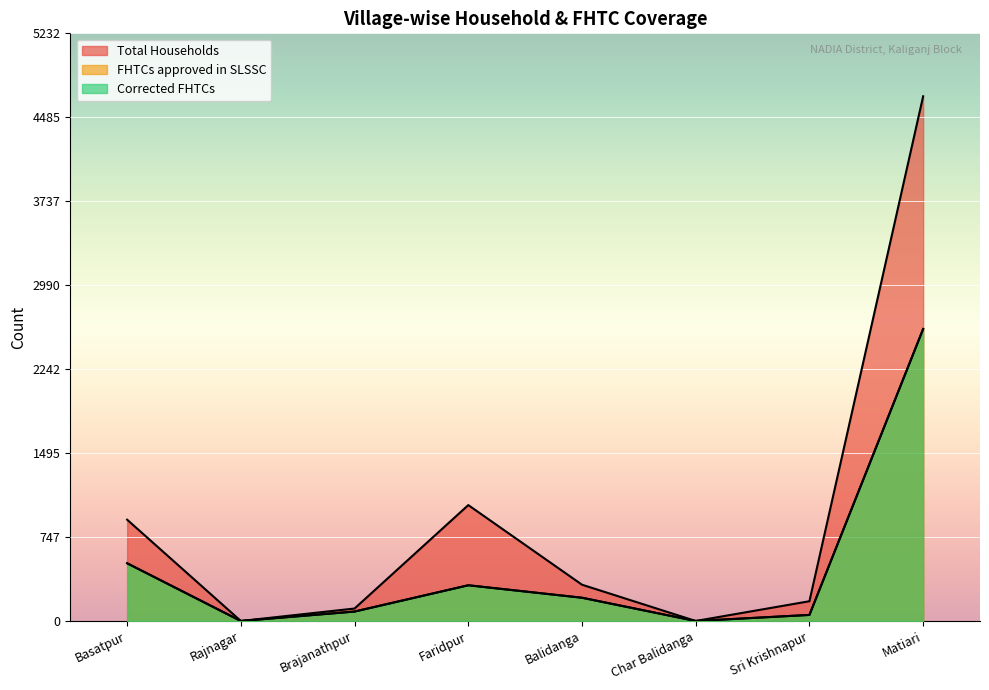

What is the difference between the Corrected FHTCs values at Matiari and Rajnagar?

2600